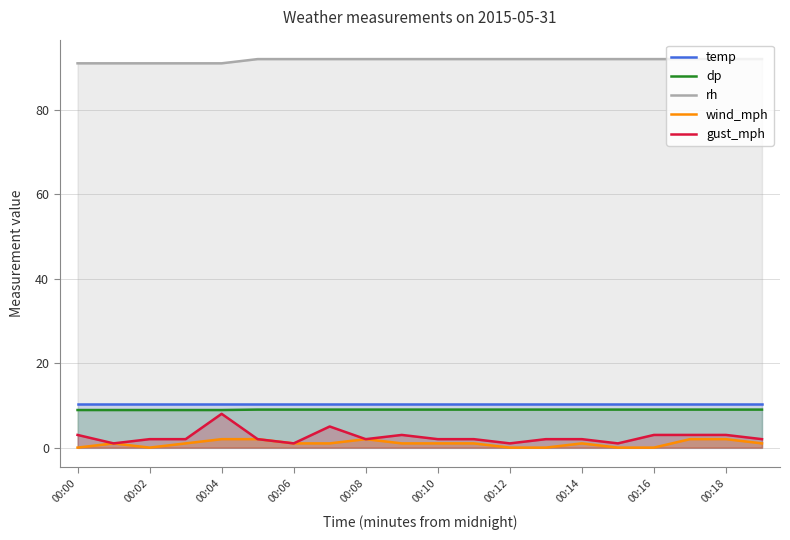

What value does the temp series have at 00:02?

10.3